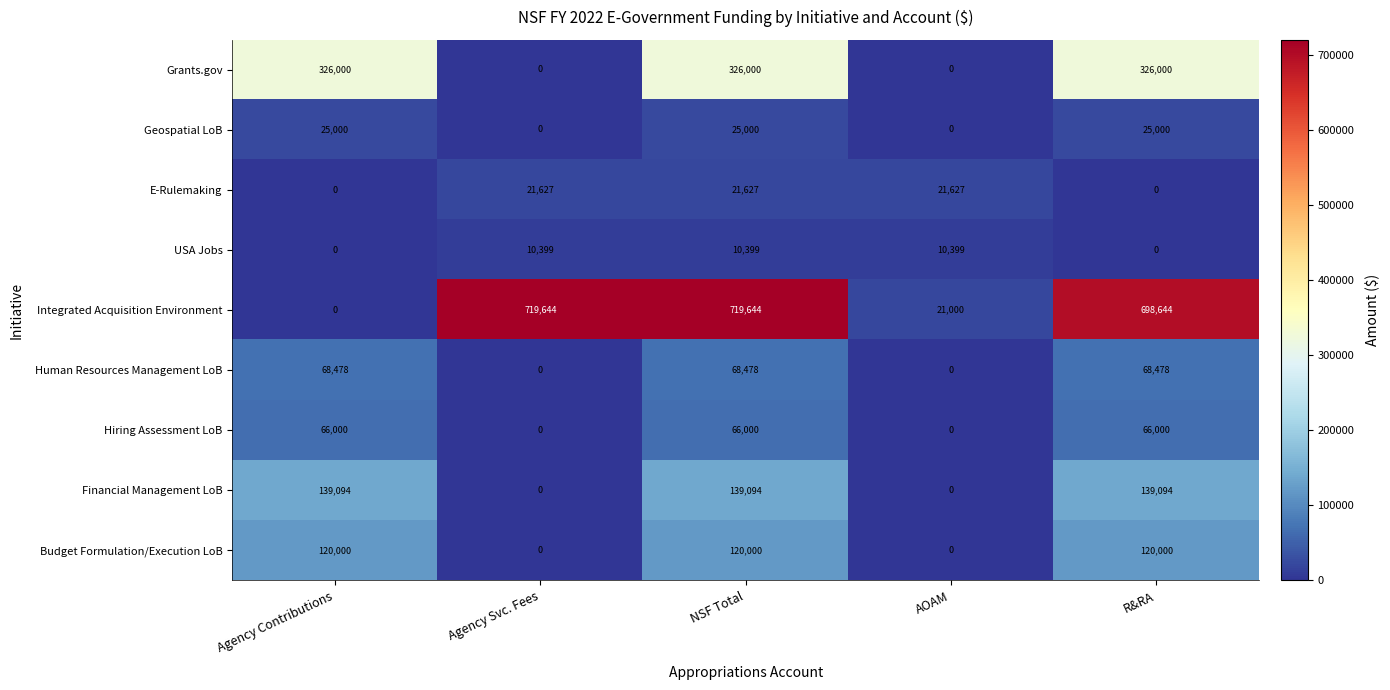

Between Agency Svc. Fees and NSF Total, which series saw the biggest shift?

Grants.gov